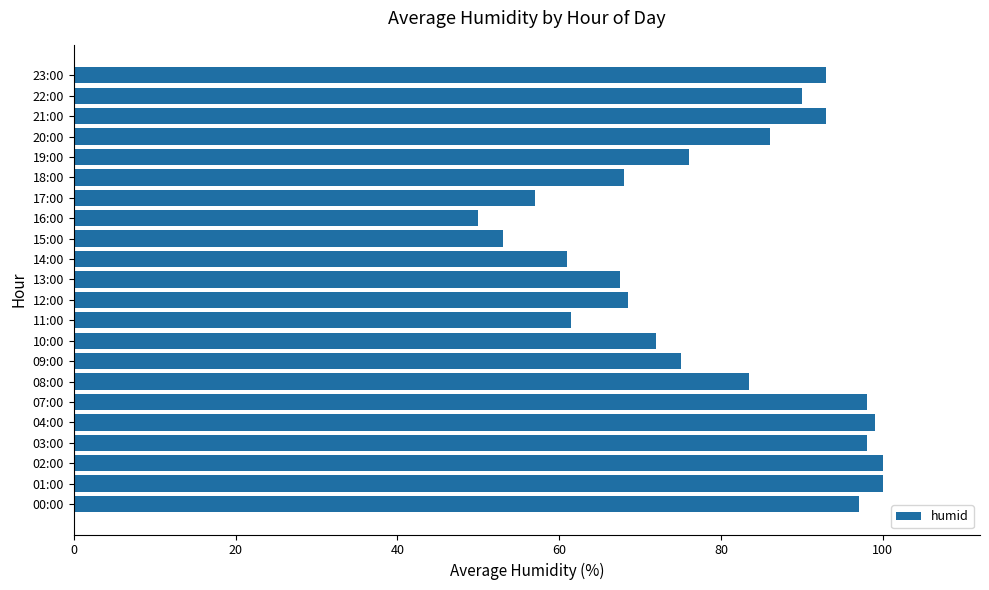

Are the bars horizontal?

Yes